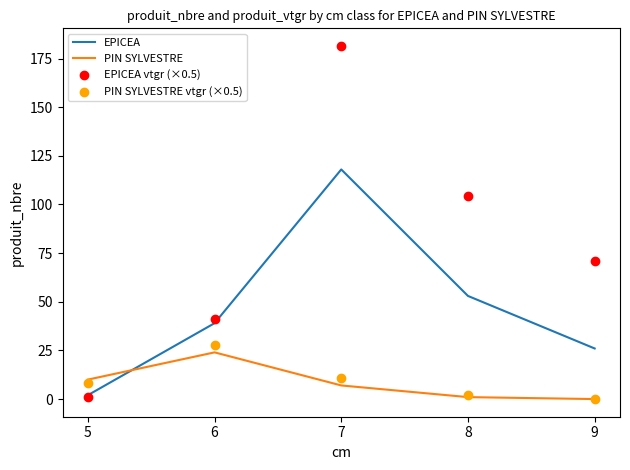

At how many categories does at least one series exceed 151?

1